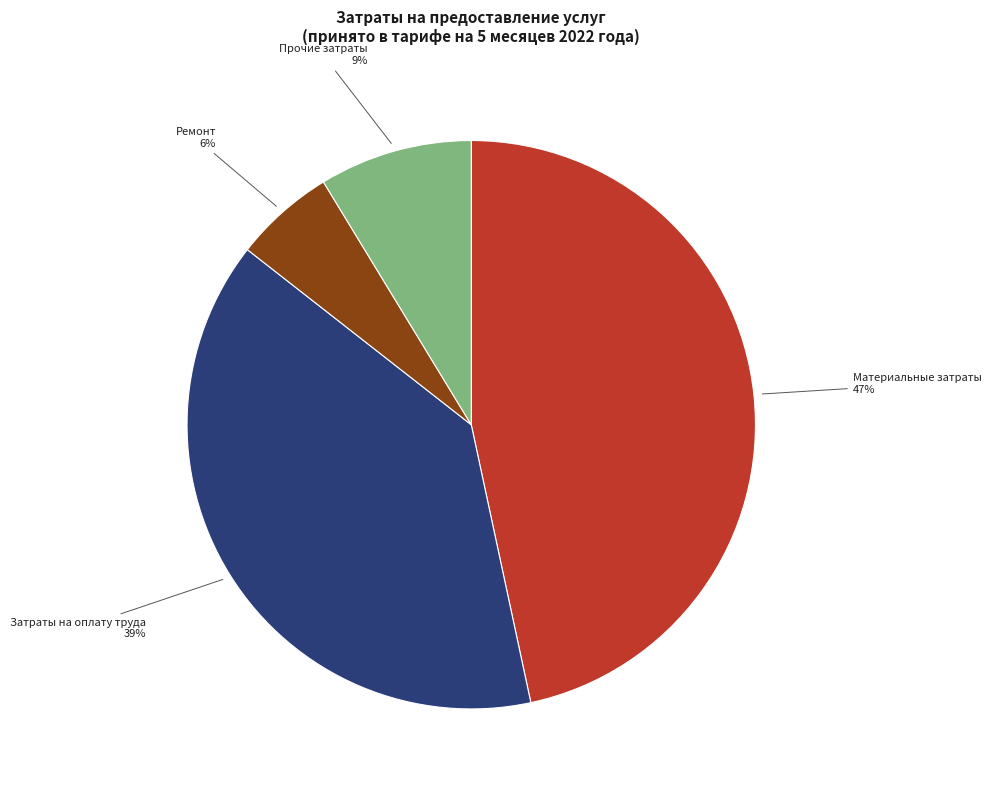

The Ремонт slice represents 6% of the pie. True or false?

True